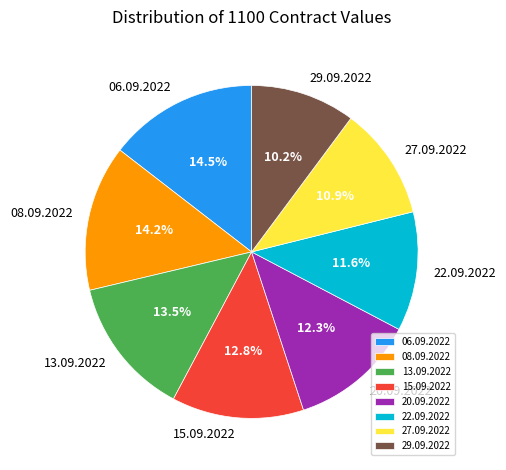

Do 27.09.2022 and 22.09.2022 together represent more than half of the pie?

No